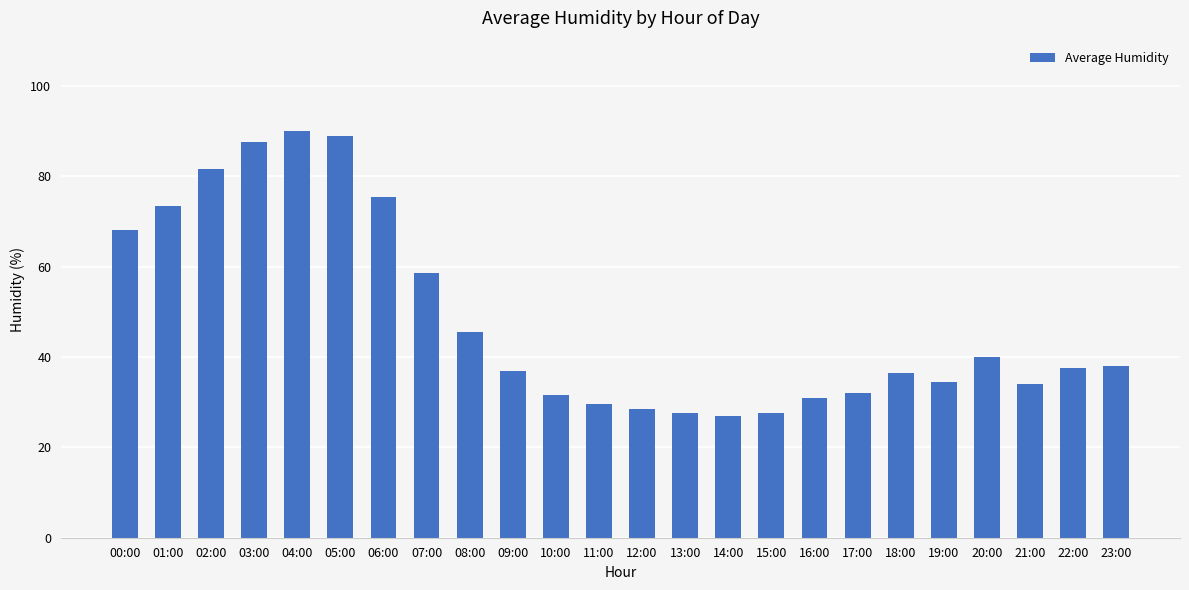

Reading right to left, list all the values displayed in this chart.

23:00=38.0	22:00=37.5	21:00=34.0	20:00=40.0	19:00=34.5	18:00=36.5	17:00=32.0	16:00=31.0	15:00=27.5	14:00=27.0	13:00=27.5	12:00=28.5	11:00=29.5	10:00=31.5	09:00=37.0	08:00=45.5	07:00=58.5	06:00=75.5	05:00=89.0	04:00=90.0	03:00=87.5	02:00=81.5	01:00=73.5	00:00=68.0